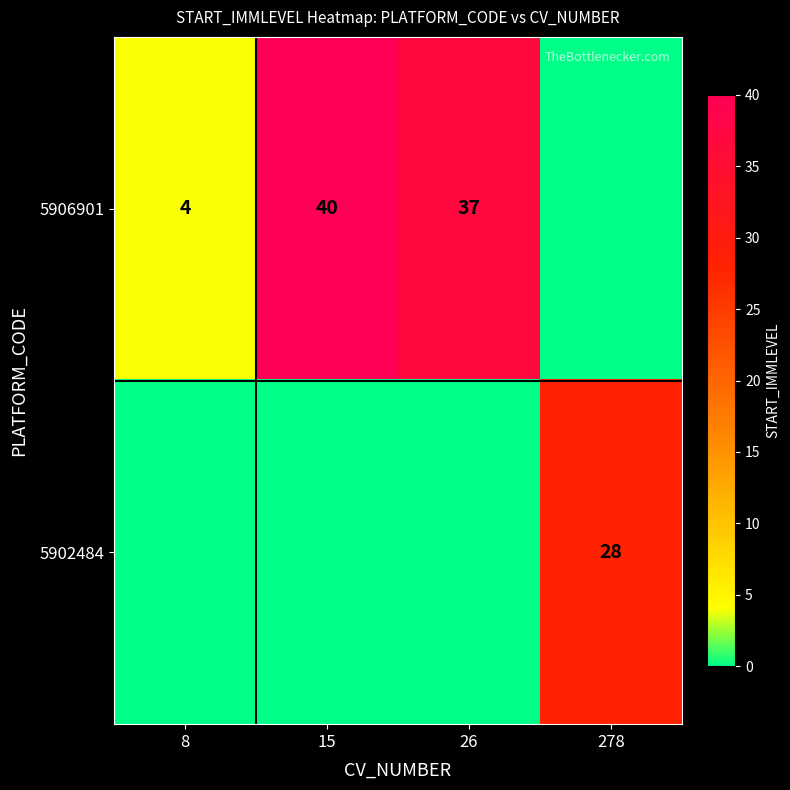

True or false: 5906901 has a value of 56 at 26.

False